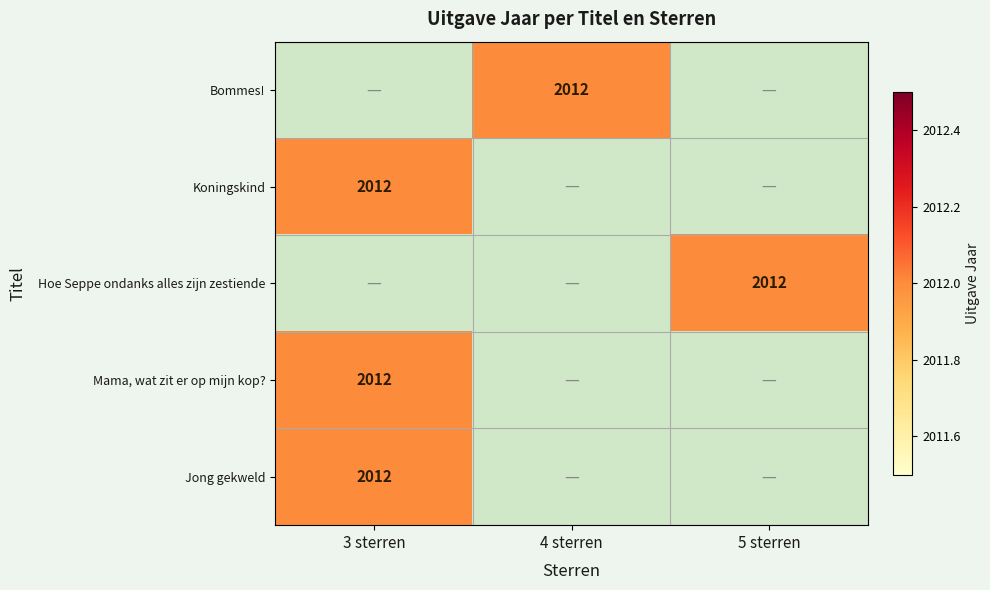

Rank the series by their average value, from highest to lowest.

Bommes!, Koningskind, Hoe Seppe ondanks alles zijn zestiende, Mama, wat zit er op mijn kop?, Jong gekweld